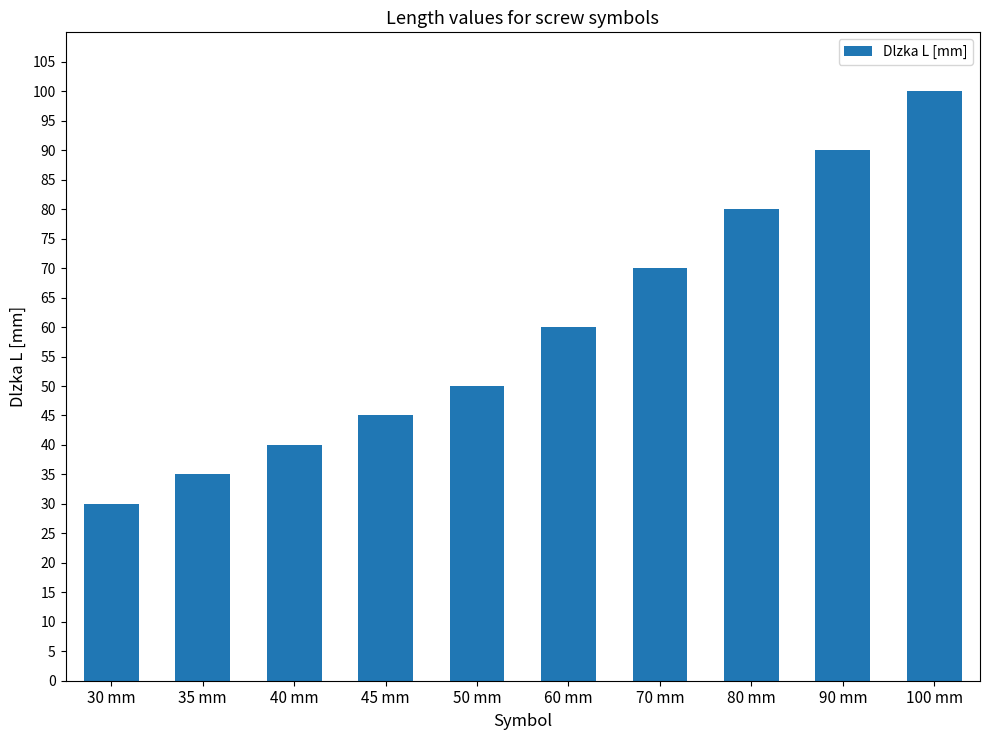

What is the difference between the values at 80 mm and 45 mm?

35